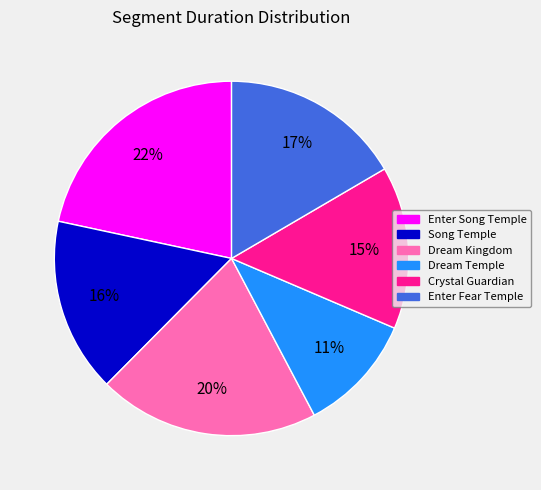

Count the number of slices in the pie.

6